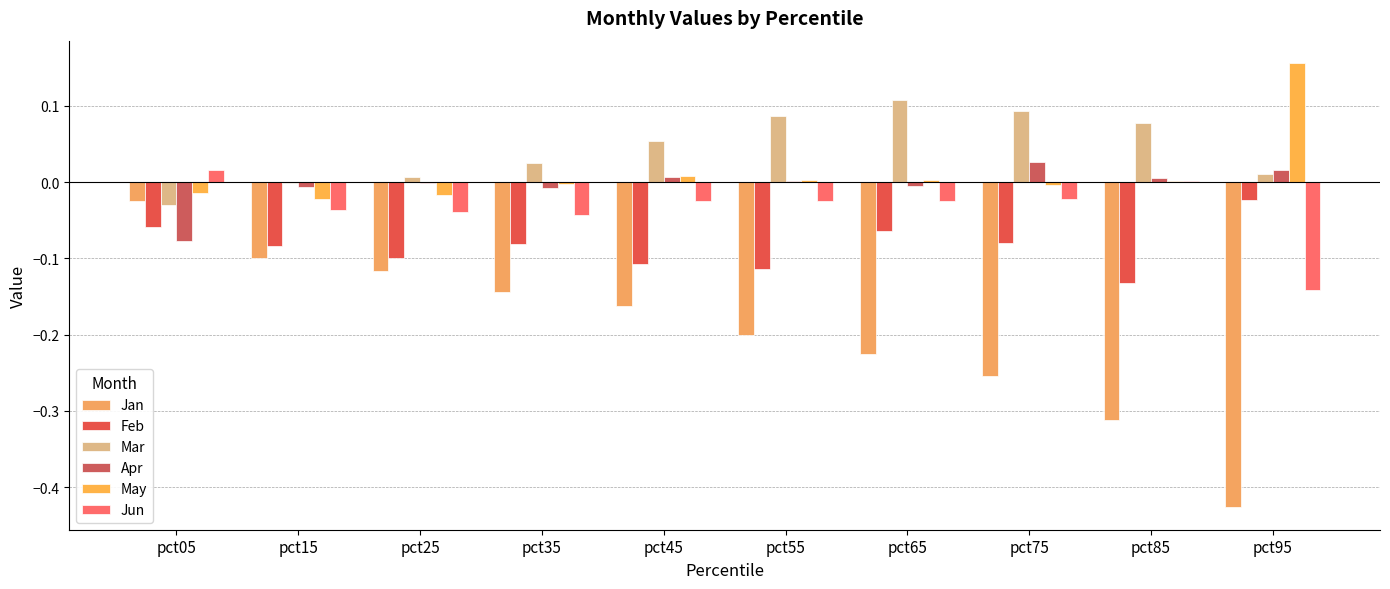

Reading left to right, transcribe all the data shown in this chart.

Jan: -0.0	-0.1	-0.1	-0.1	-0.2	-0.2	-0.2	-0.3	-0.3	-0.4
Feb: -0.1	-0.1	-0.1	-0.1	-0.1	-0.1	-0.1	-0.1	-0.1	-0.0
Mar: -0.0	-0.0	0.0	0.0	0.1	0.1	0.1	0.1	0.1	0.0
Apr: -0.1	-0.0	-0.0	-0.0	0.0	0.0	-0.0	0.0	0.0	0.0
May: -0.0	-0.0	-0.0	-0.0	0.0	0.0	0.0	-0.0	0.0	0.2
Jun: 0.0	-0.0	-0.0	-0.0	-0.0	-0.0	-0.0	-0.0	0.0	-0.1